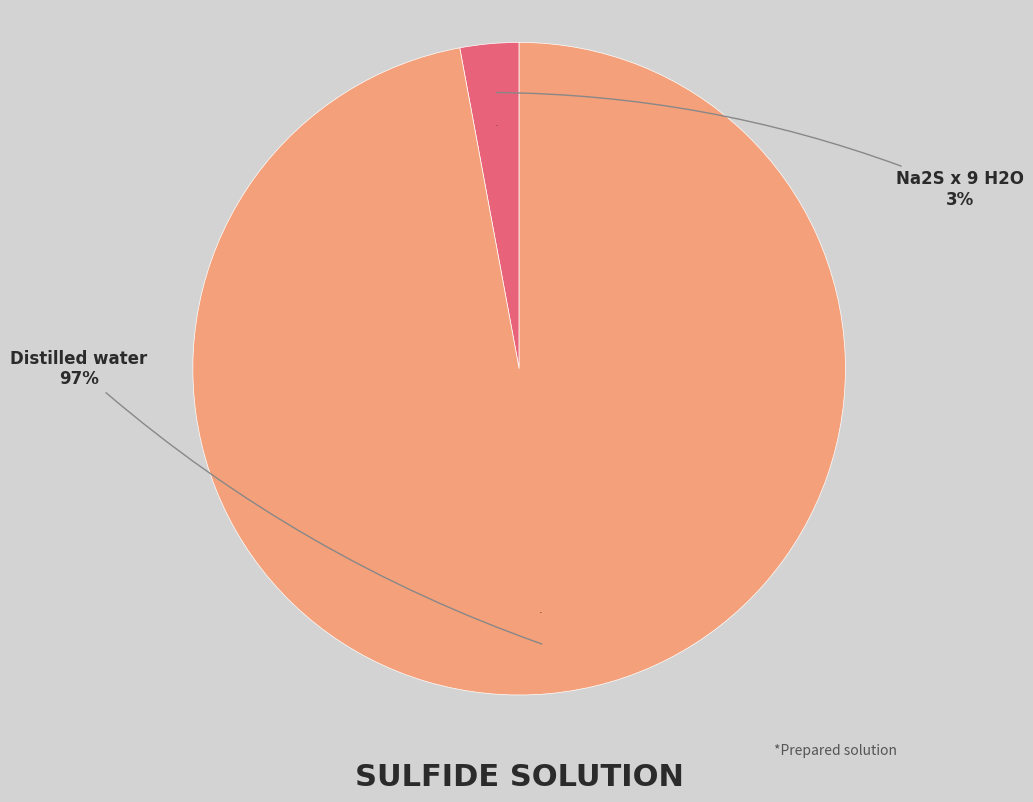

Which category has the smallest portion of the pie?

Na2S x 9 H2O